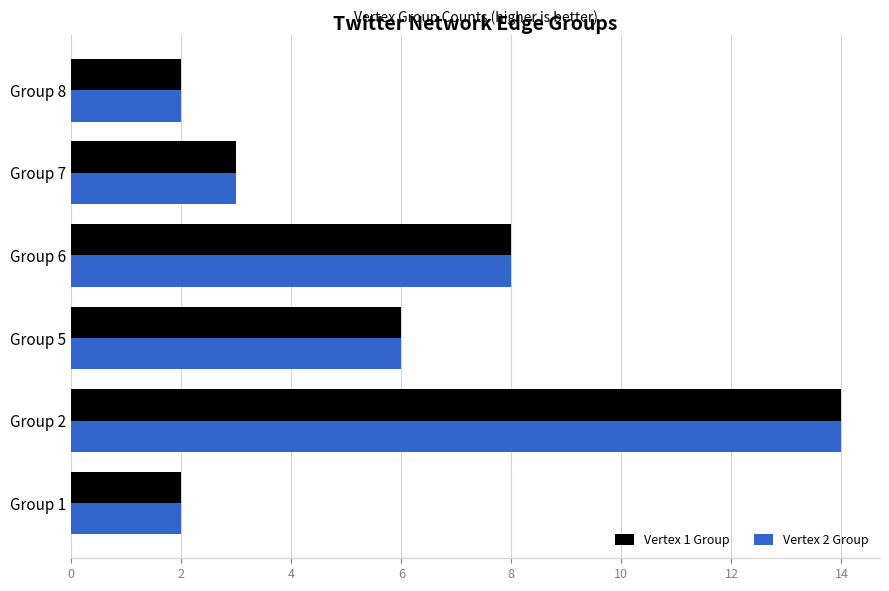

Is it true that Vertex 2 Group equals 14 at Group 2?

True